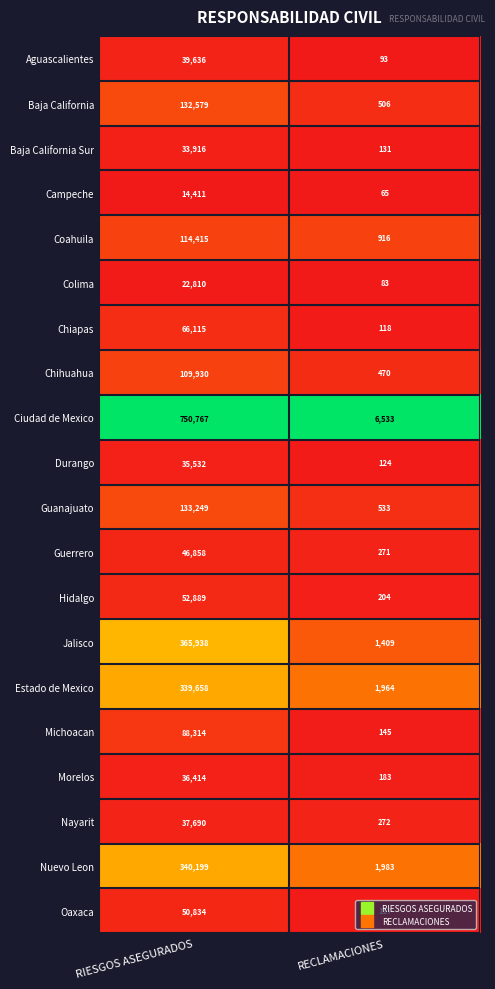

At which category is the sum across all series the highest?

RIESGOS ASEGURADOS